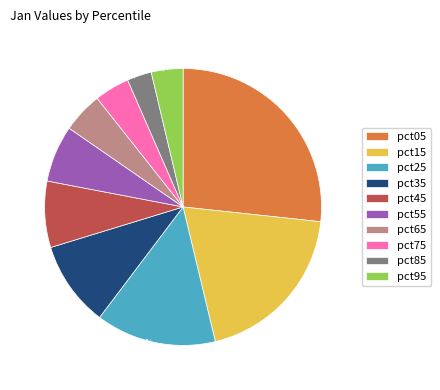

To the nearest percent, what is the difference between the largest and smallest slice percentages?

24%